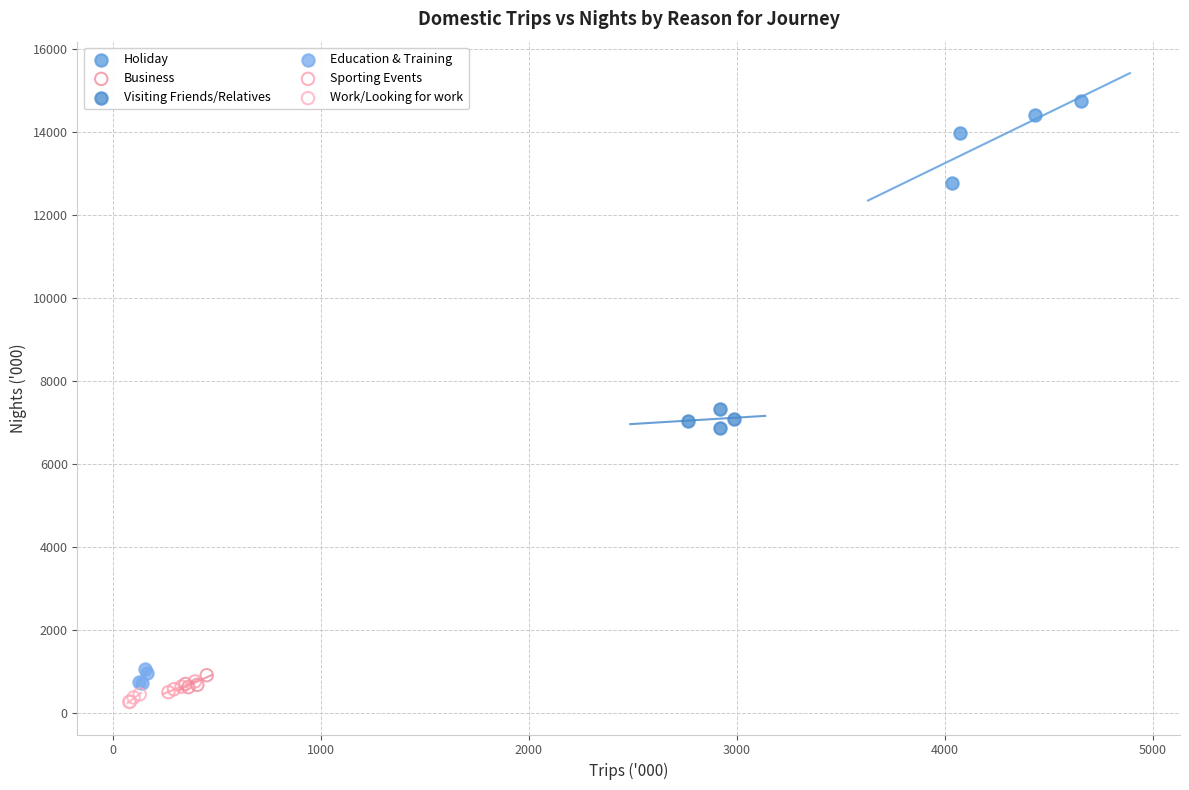

Which series contains the highest Y value?

Holiday